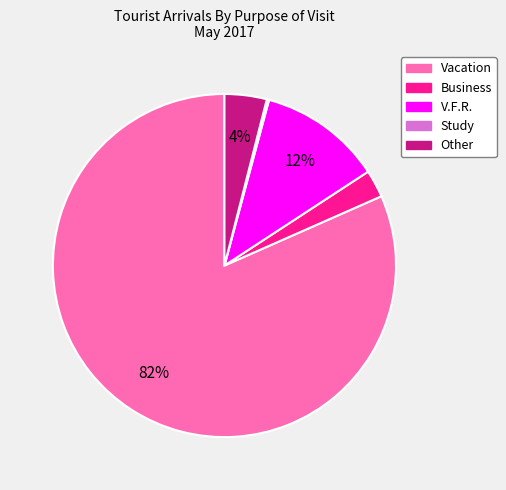

To the nearest percent, what is the difference between the largest and smallest slice percentages?

81%